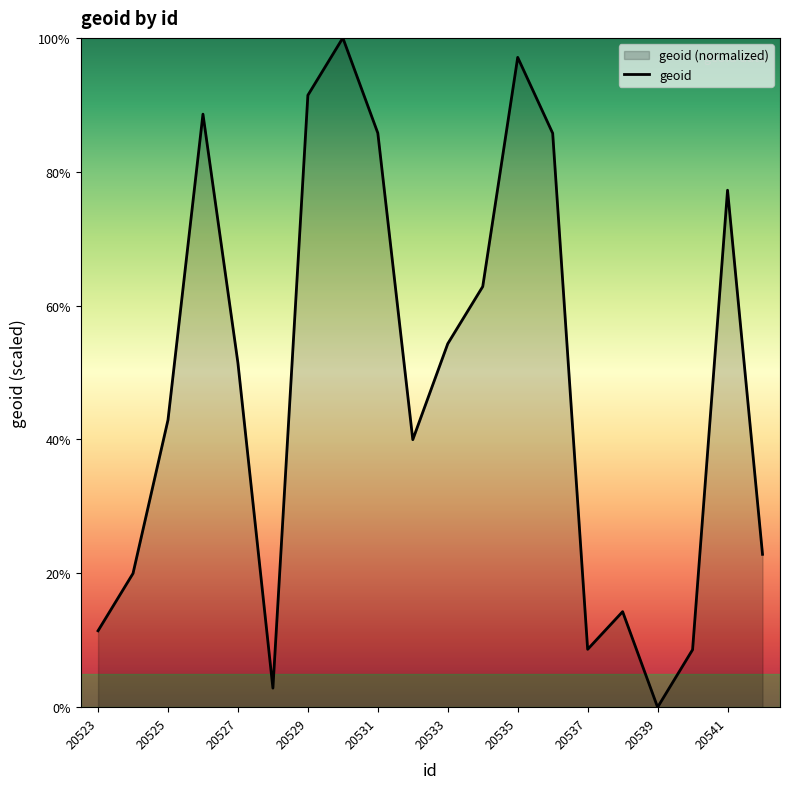

Which category has the lowest value across all series?

20539